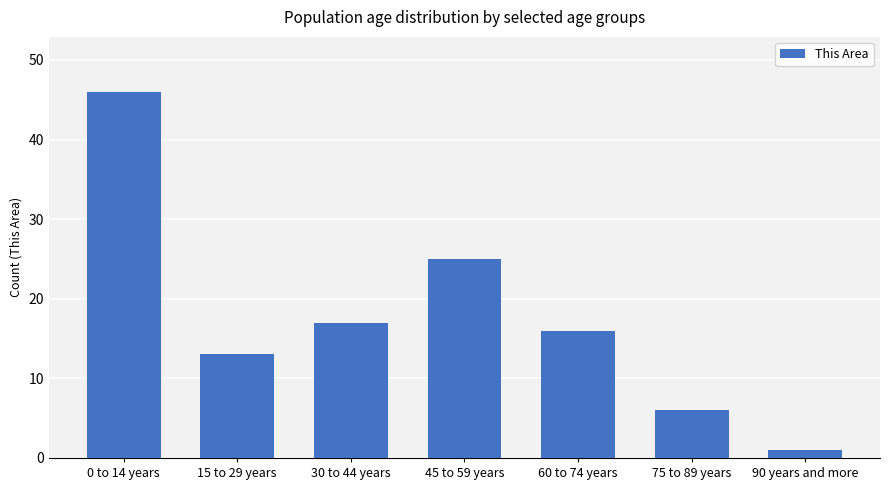

What is the value of the 2nd bar from the left?

13